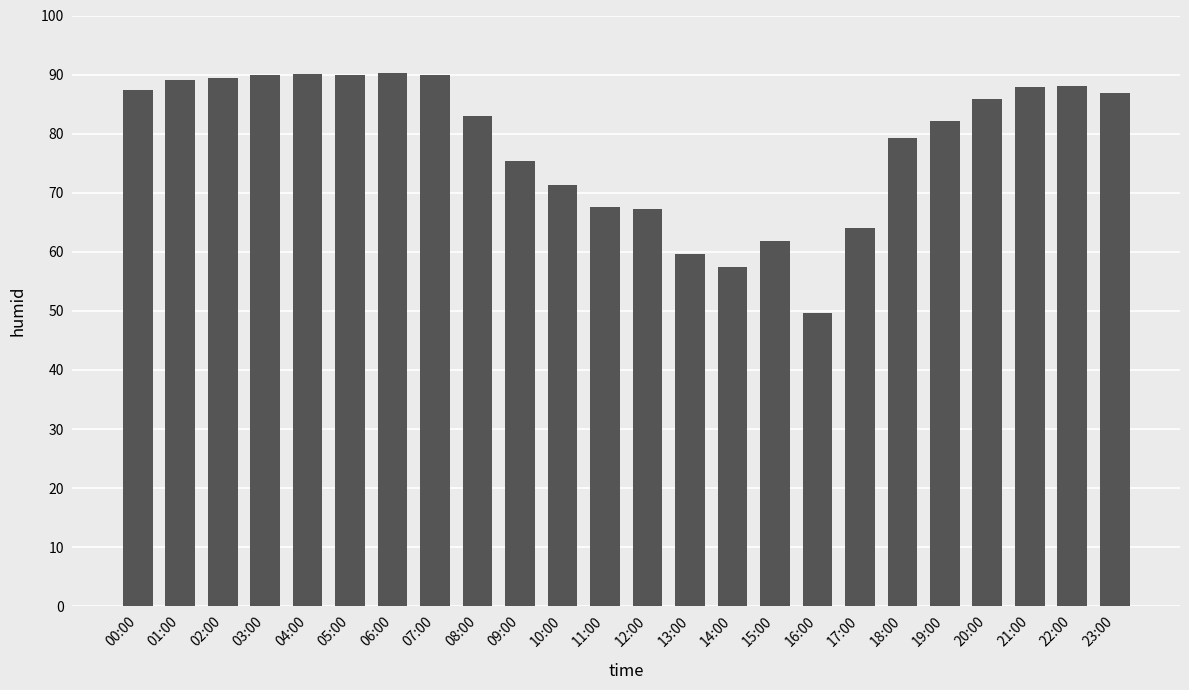

What is the minimum value shown in the chart?

49.7